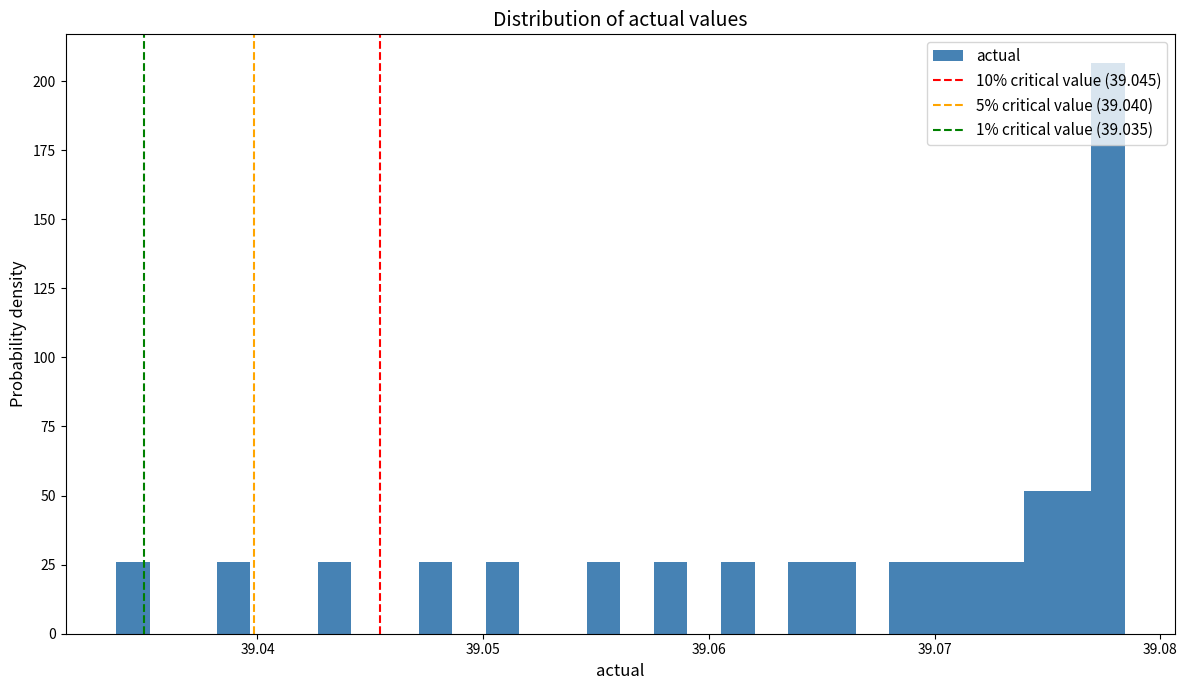

Read against the x-axis, roughly where is the centre of the tallest bar?

39.078